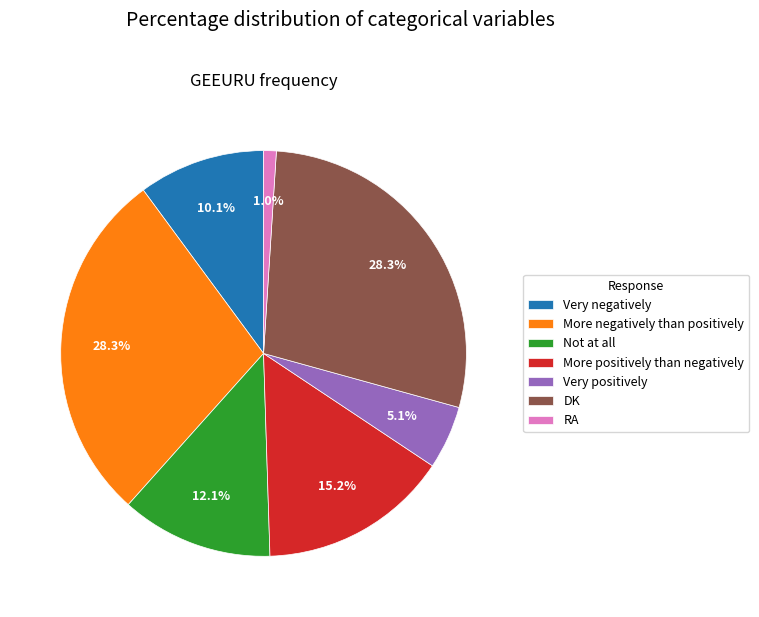

Combined, do RA and Very positively account for over 50%?

No